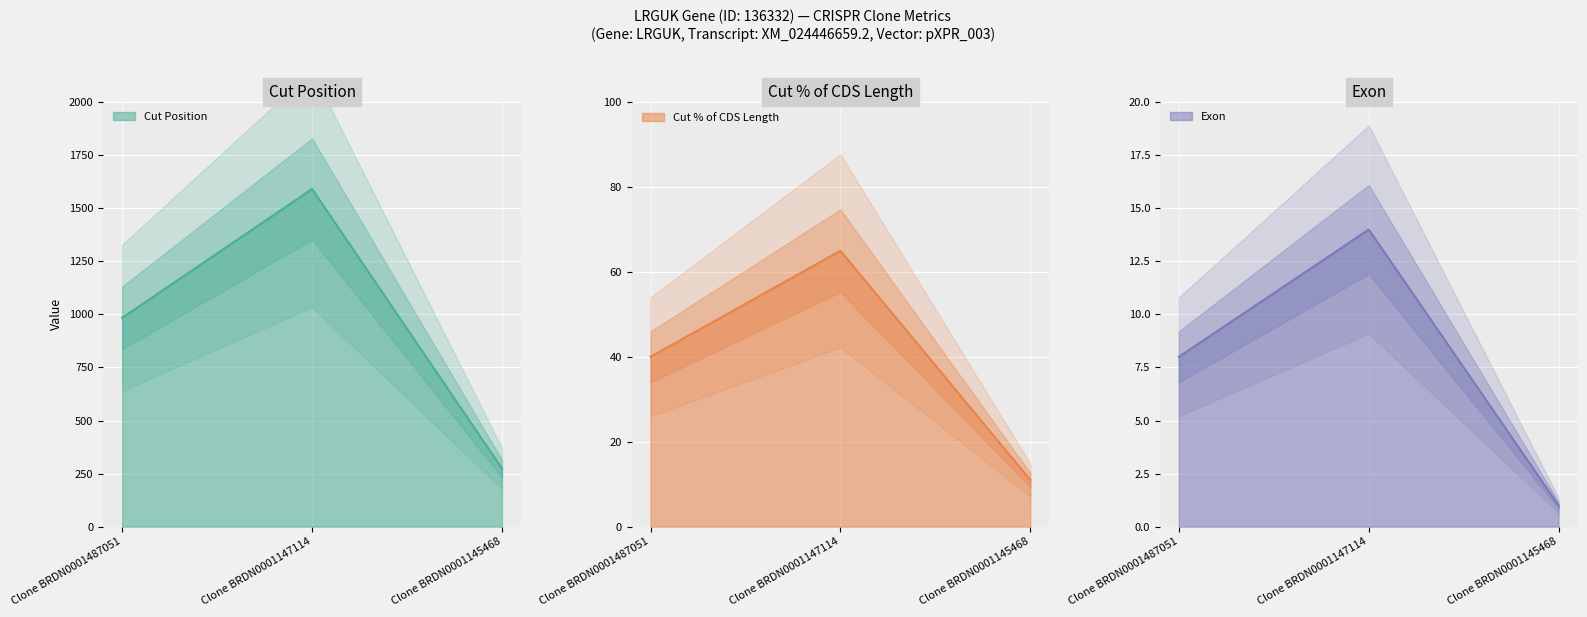

Which series changed the most between Clone BRDN0001487051 and Clone BRDN0001147114?

Cut Position